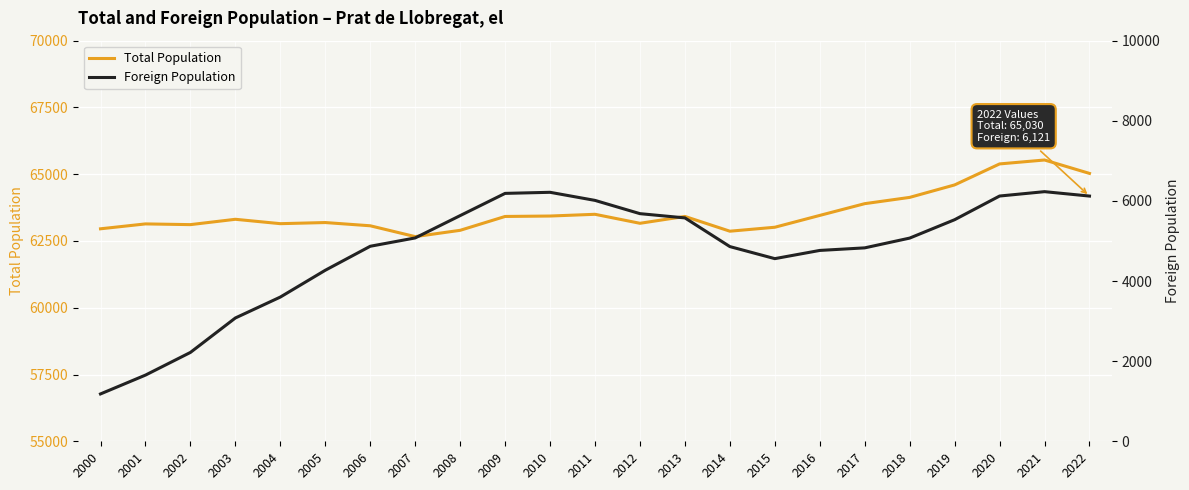

Reading right to left, transcribe all the data shown in this chart.

Total Population: 65030	65532	65385	64599	64132	63897	63457	63014	62866	63419	63162	63499	63434	63418	62899	62663	63069	63190	63148	63312	63112	63139	62956
Foreign Population: 6121	6231	6122	5531	5072	4828	4764	4559	4860	5576	5682	6013	6215	6188	5633	5076	4868	4269	3600	3078	2218	1652	1182